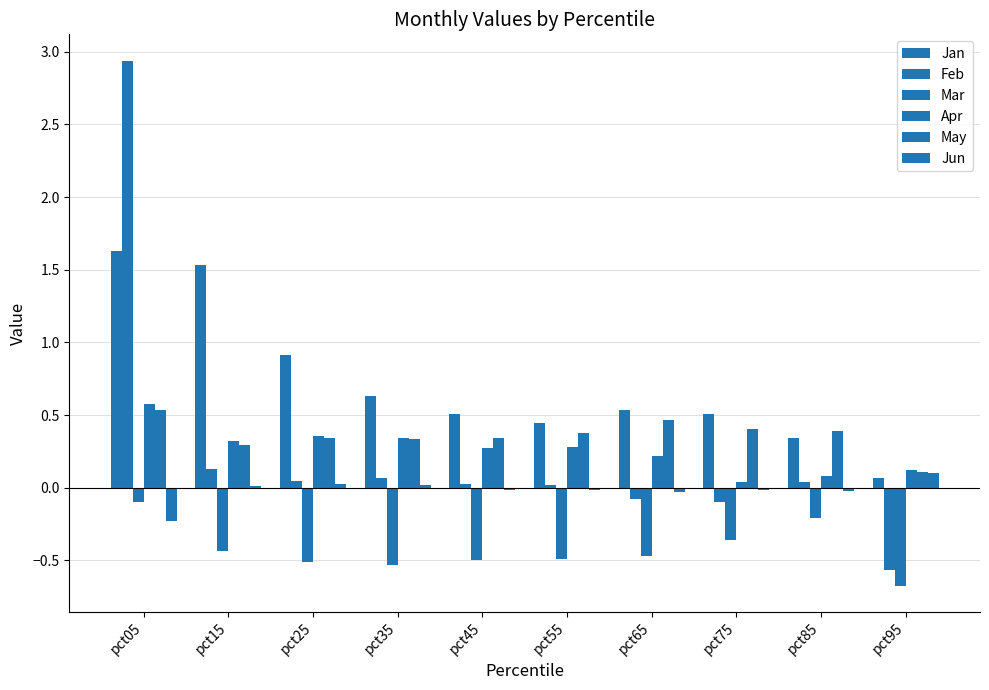

Rank the series at pct05 from highest to lowest value.

Feb, Jan, Apr, May, Mar, Jun